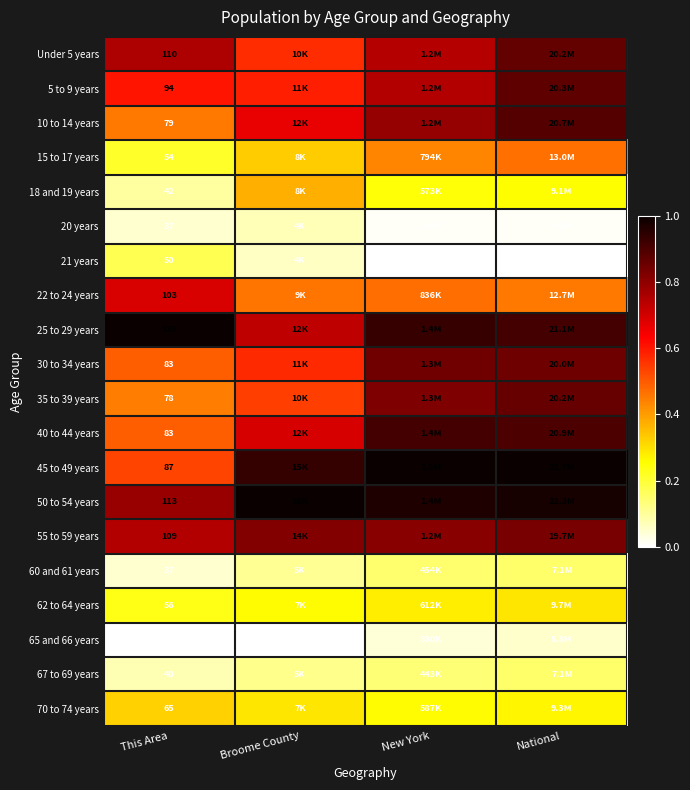

True or false: 45 to 49 years has a value of 1.0 at National.

True